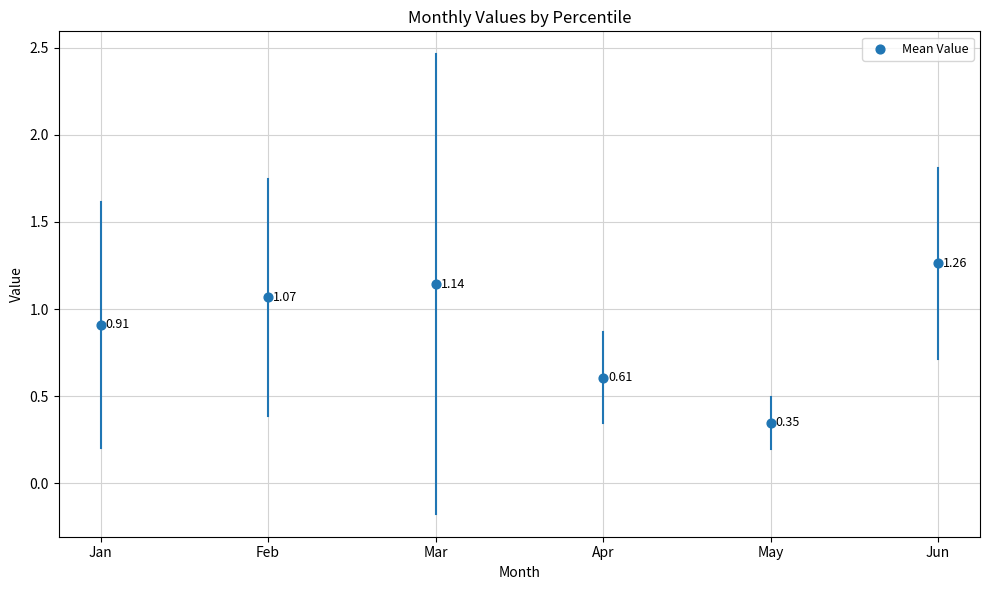

What is the range of Y values (max minus min)?

0.9